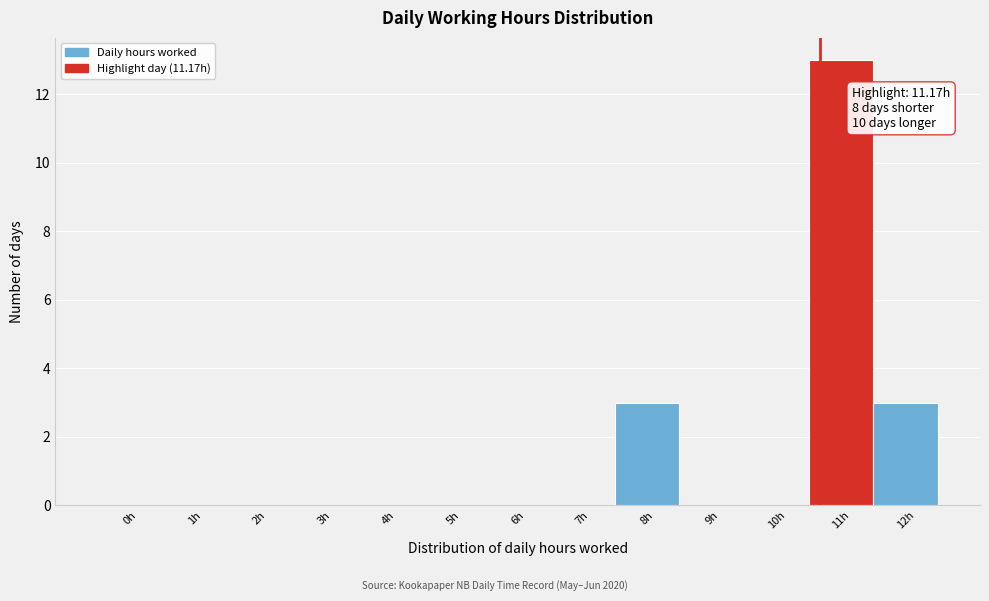

Reading right to left, list all the values displayed in this chart.

12h=3	11h=13	10h=0	9h=0	8h=3	7h=0	6h=0	5h=0	4h=0	3h=0	2h=0	1h=0	0h=0